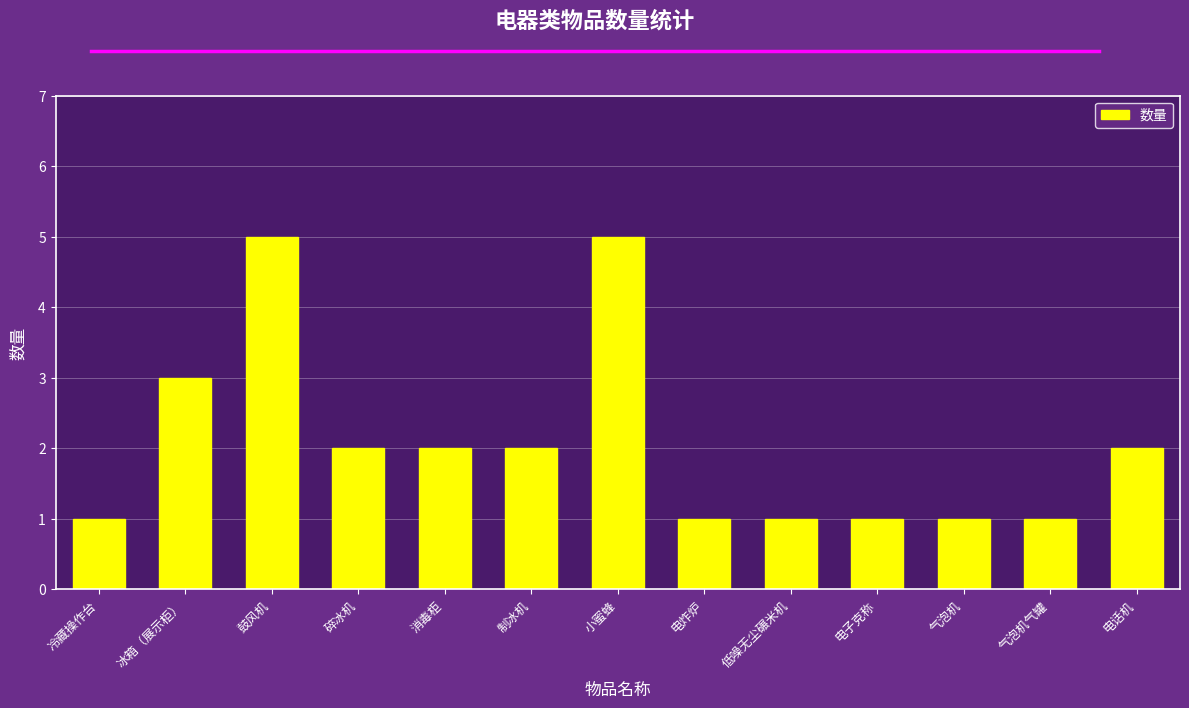

Which has a higher value, 电炸炉 or 鼓风机?

鼓风机